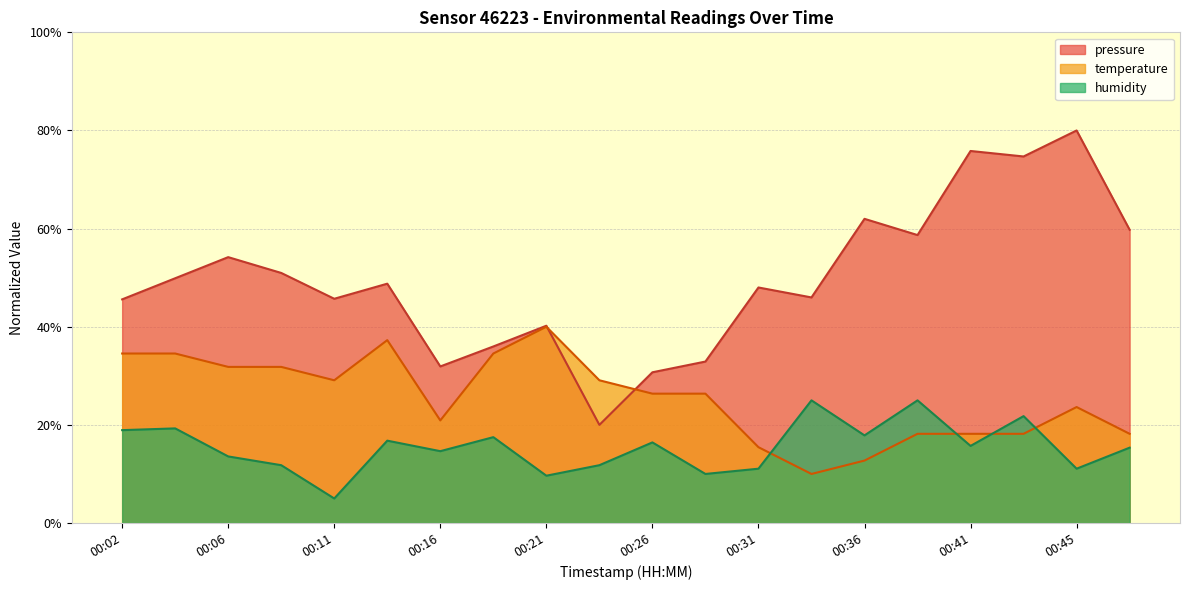

What is the difference between the maximum and minimum values in the humidity series?

20.0